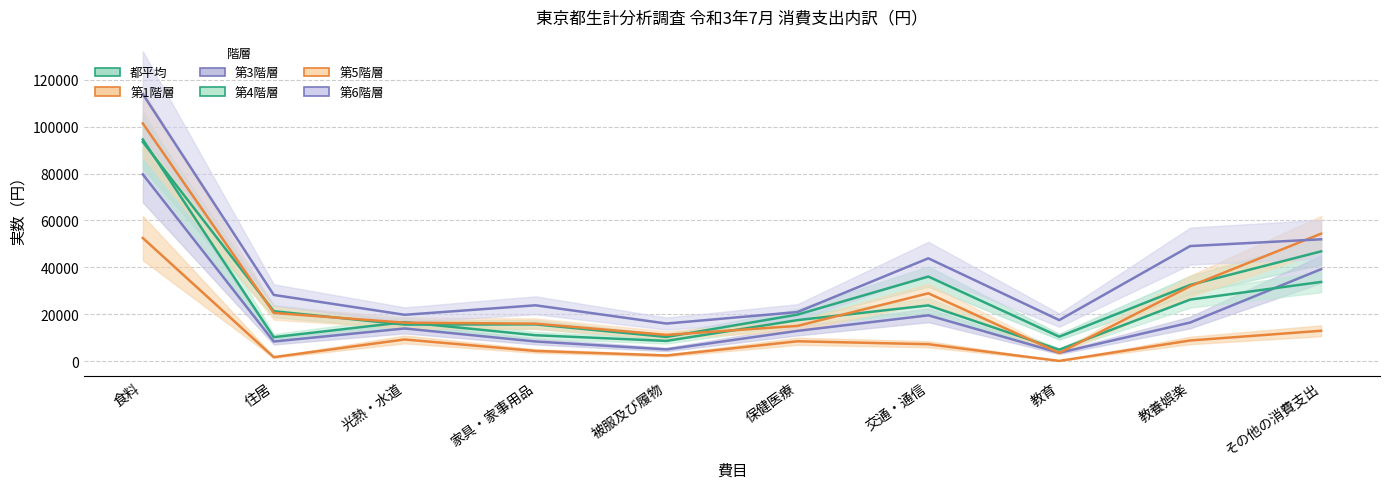

What is the average value of the 第1階層 series?

10783